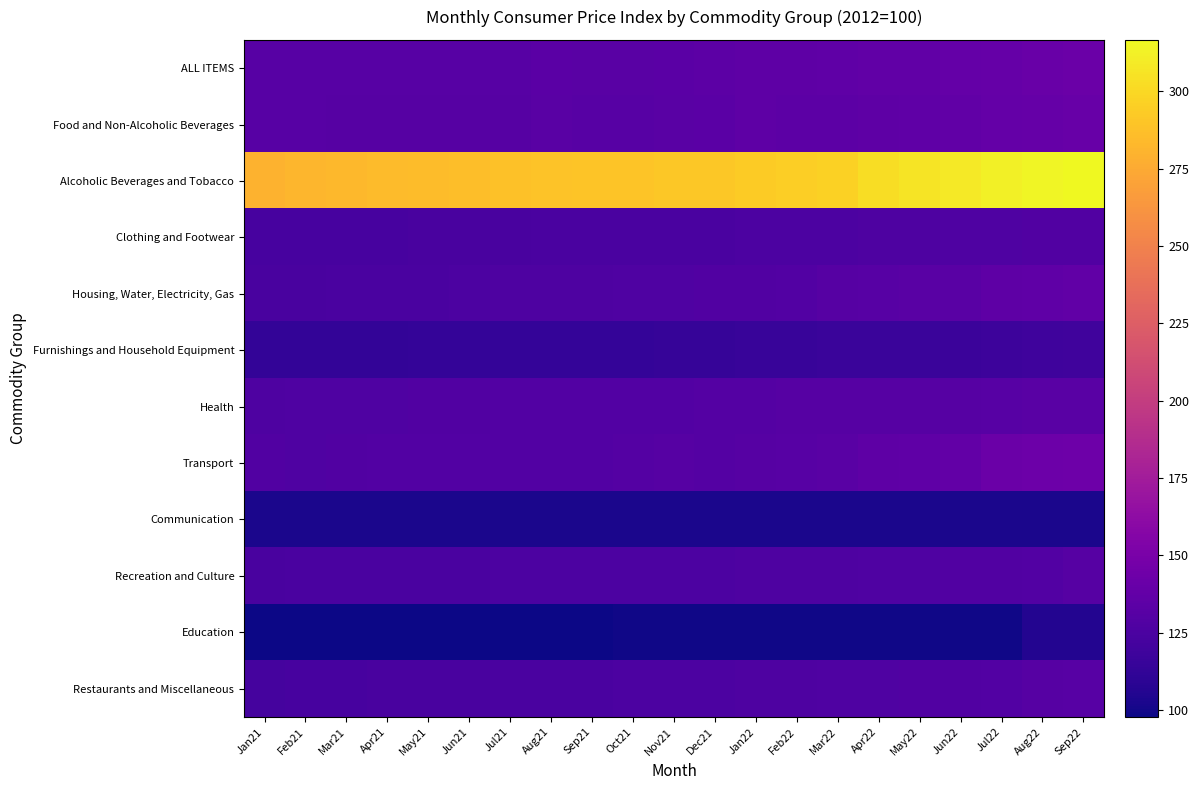

Which has a higher value, Mar21 or Nov21?

Nov21